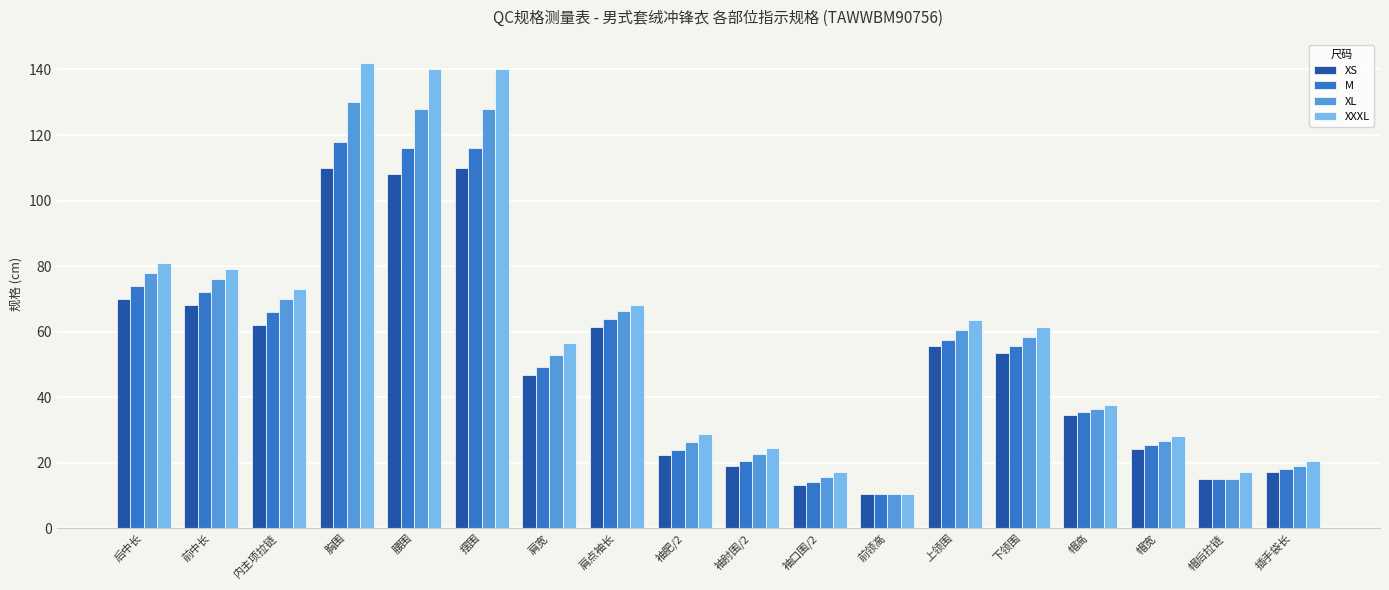

What is the maximum value for XXXL?

142.0